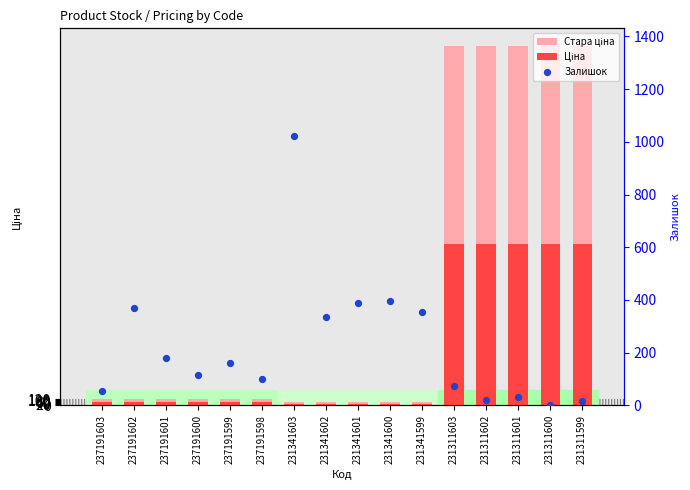

What are all the series names shown in the legend?

Стара ціна, Ціна, Залишок